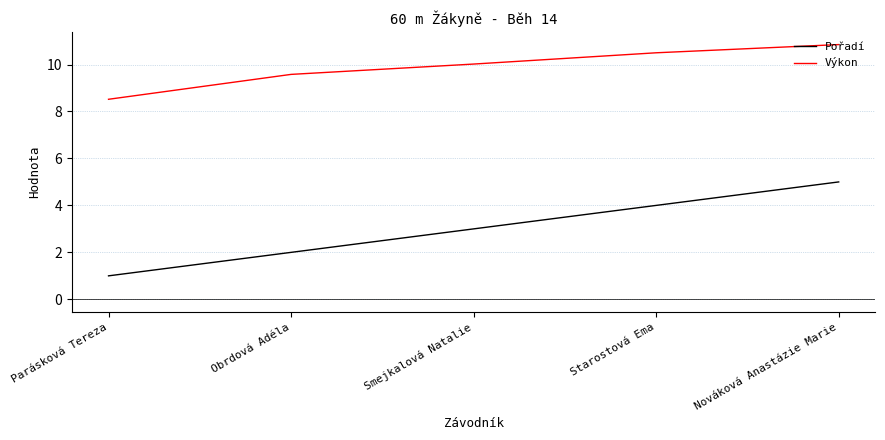

What is the sum of all Pořadí values?

15.0